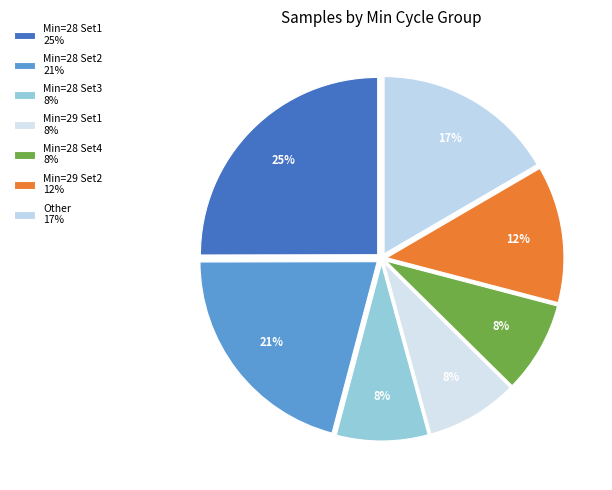

How many segments does this pie chart have?

7